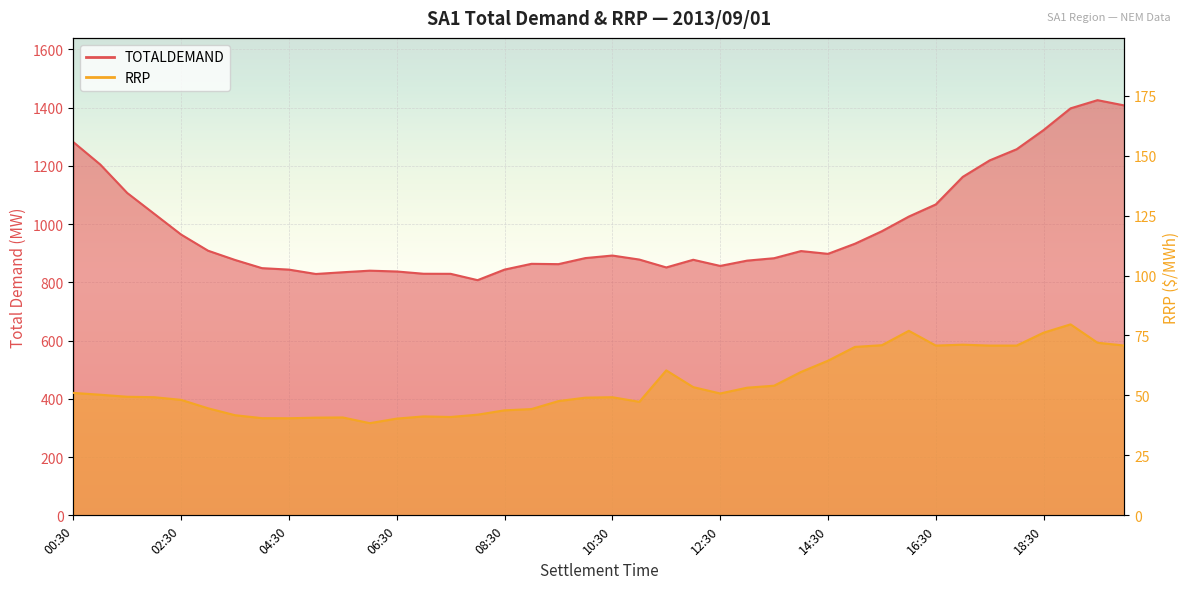

What value does the RRP series have at 11:30?

60.5